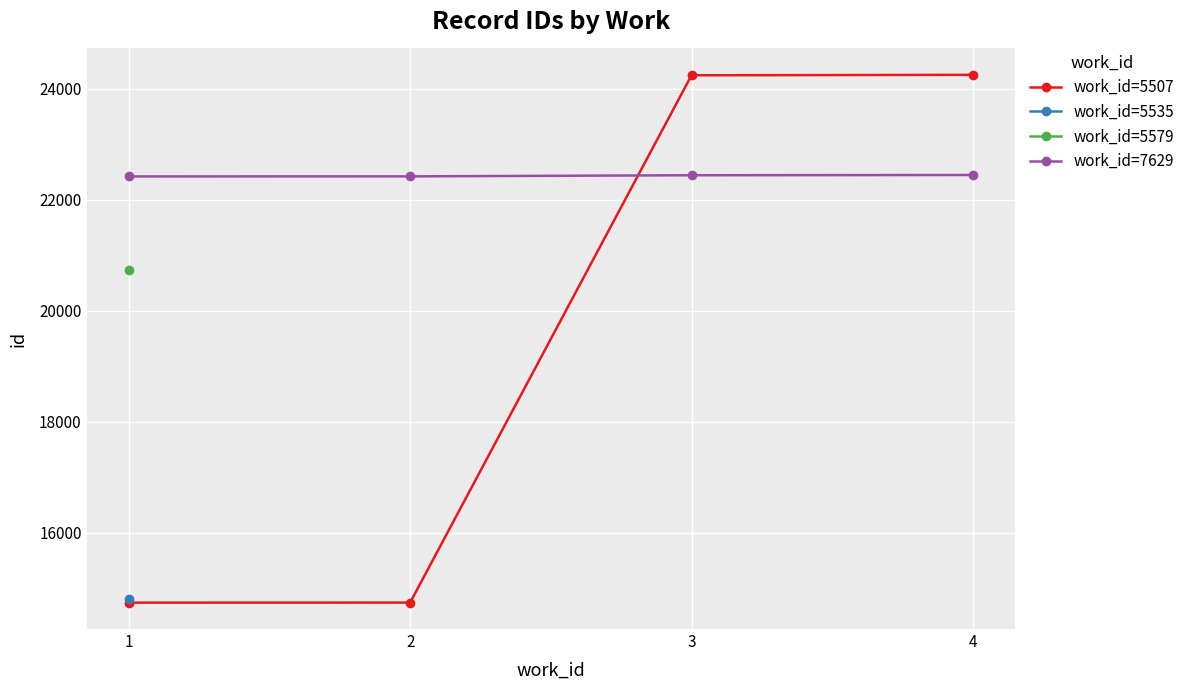

At 4, list the series in order from smallest to largest.

work_id=7629, work_id=5507